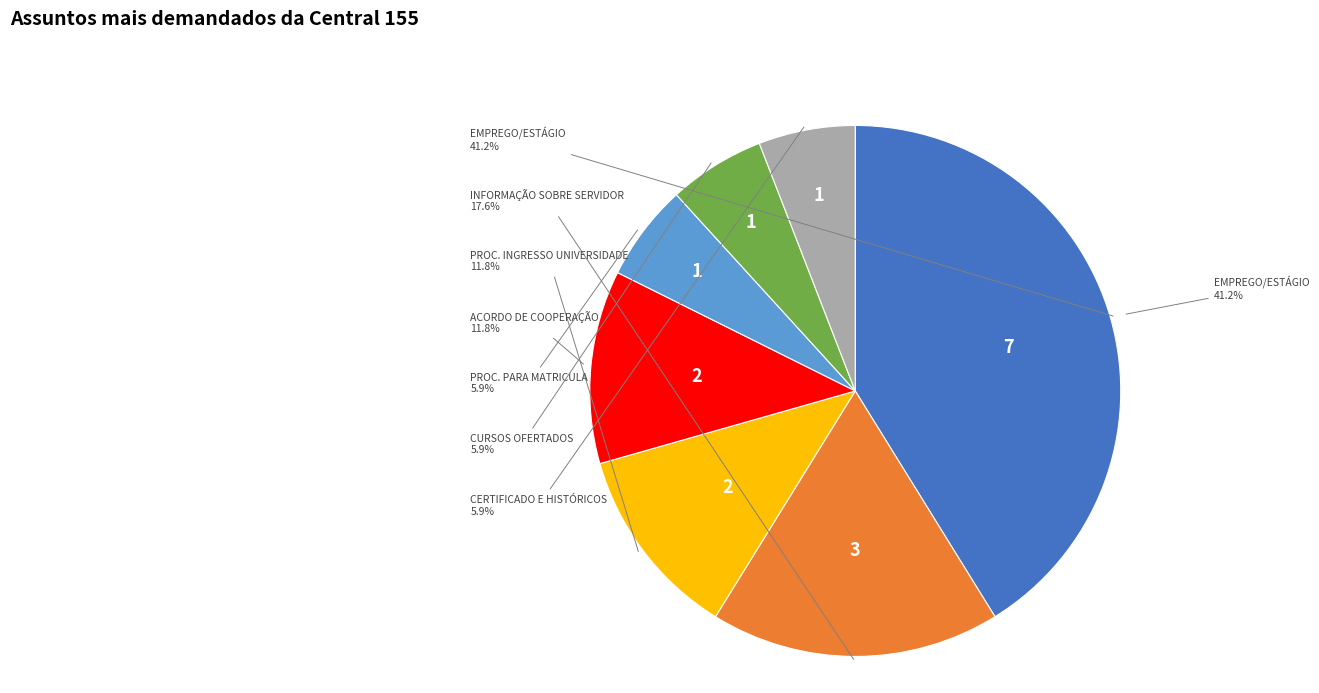

How many slices are in this pie chart?

7